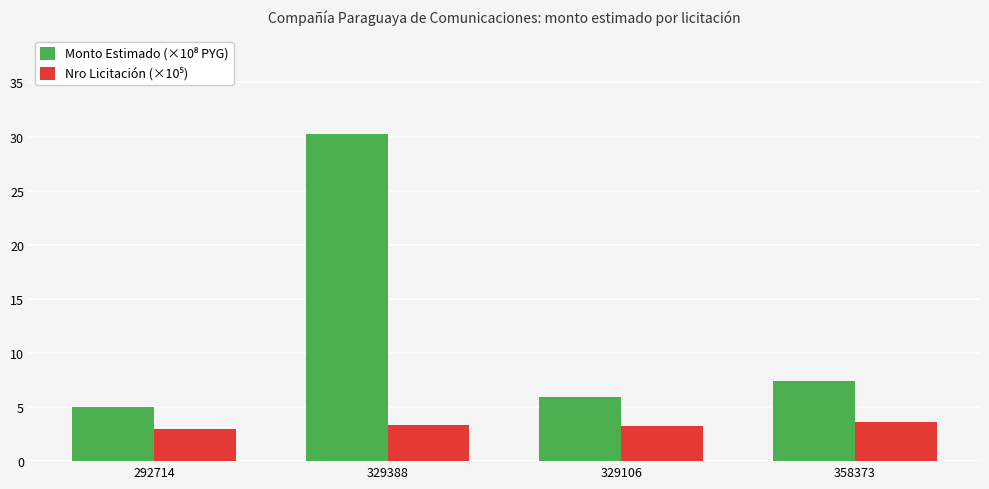

What is the difference between the highest and lowest values at 358373?

3.8